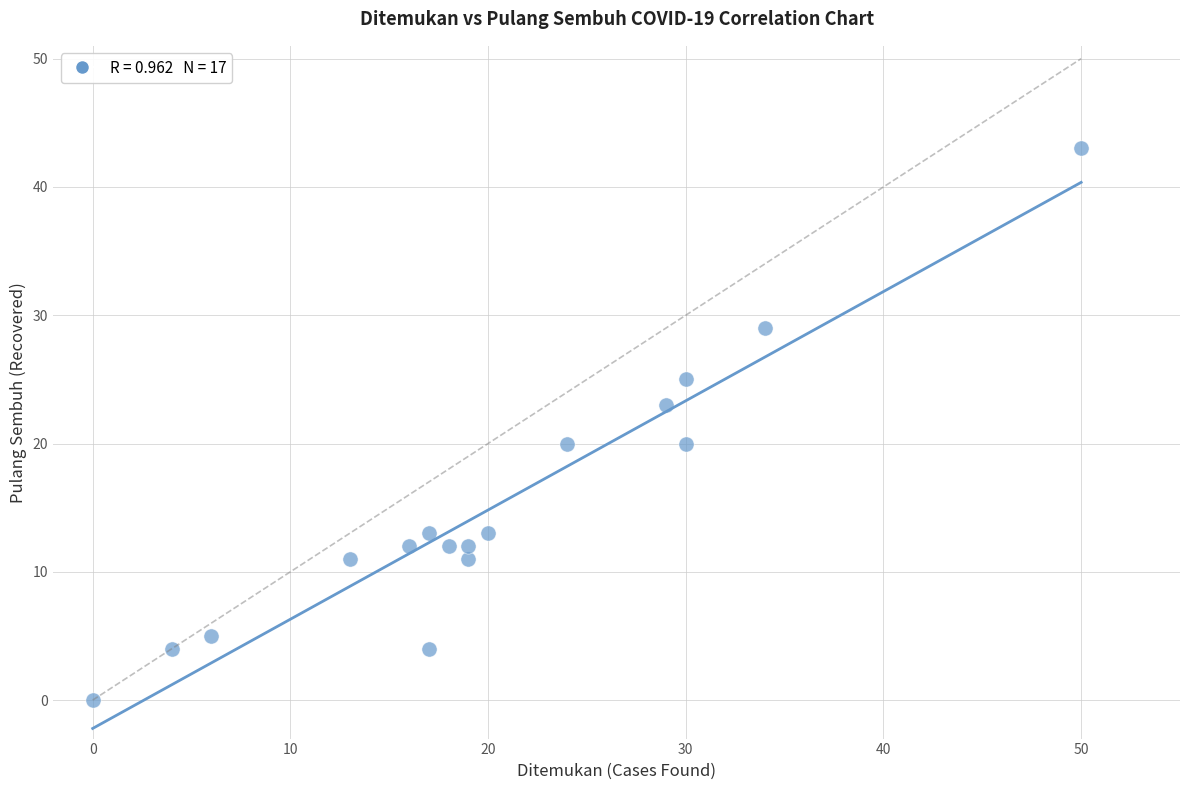

What is the range of X values (max minus min)?

50